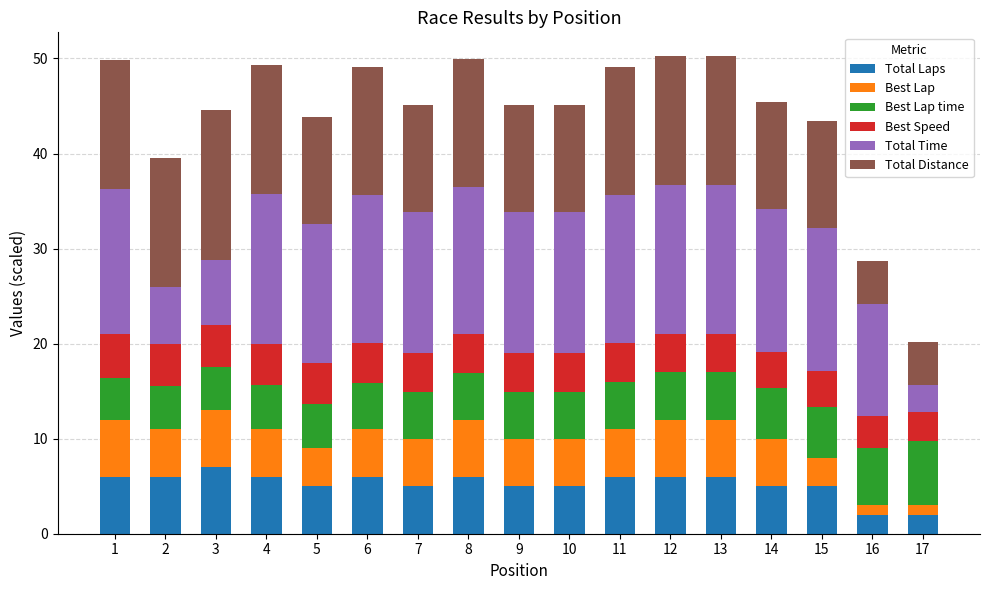

How many distinct data groups are displayed?

6